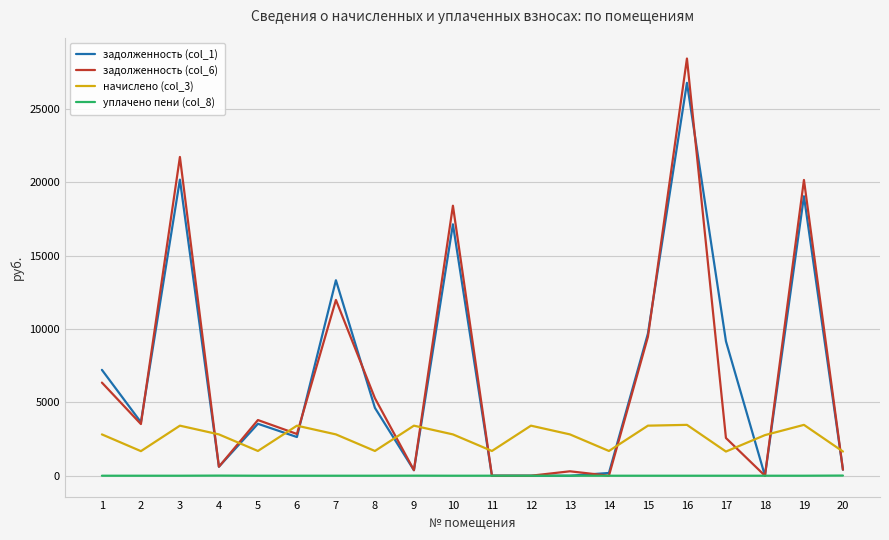

What is the total value across all series at 10?

38382.7